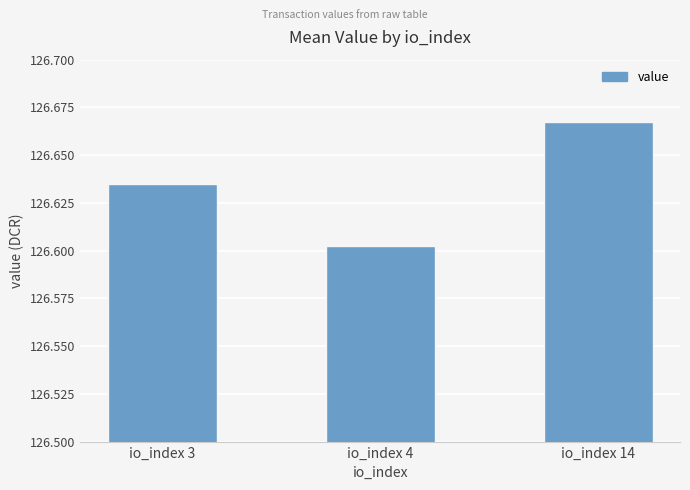

The chart shows a value of 45.3 at io_index 3. True or false?

False